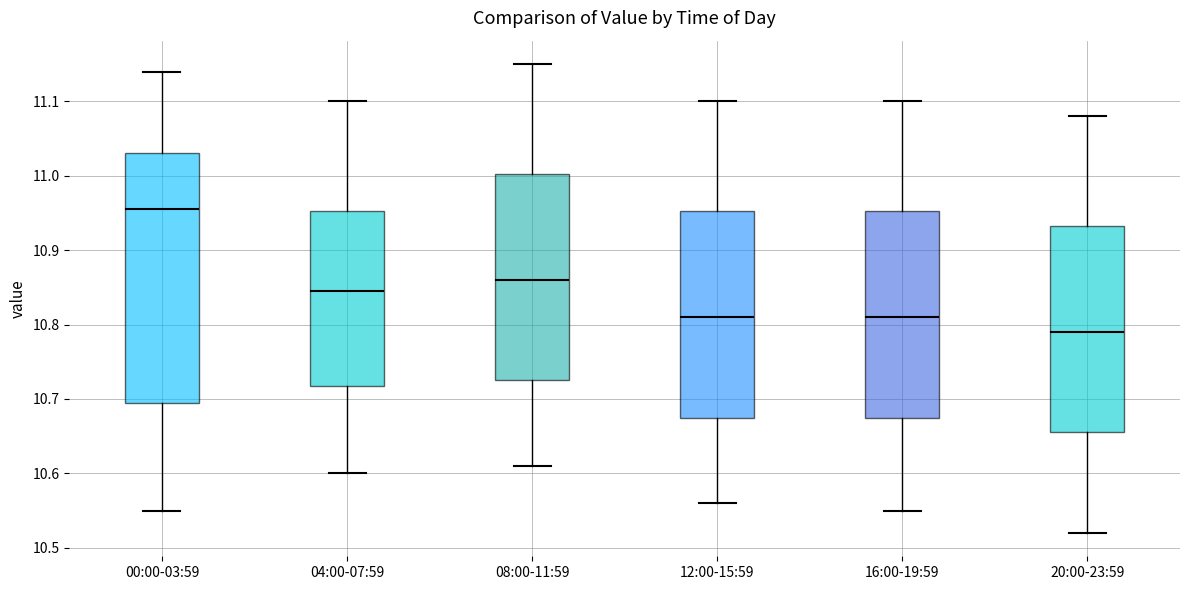

Where does the median line of the box for 16:00-19:59 sit on the y-axis? The values are not printed on the chart, so give them approximately, as read against the axis.

10.81